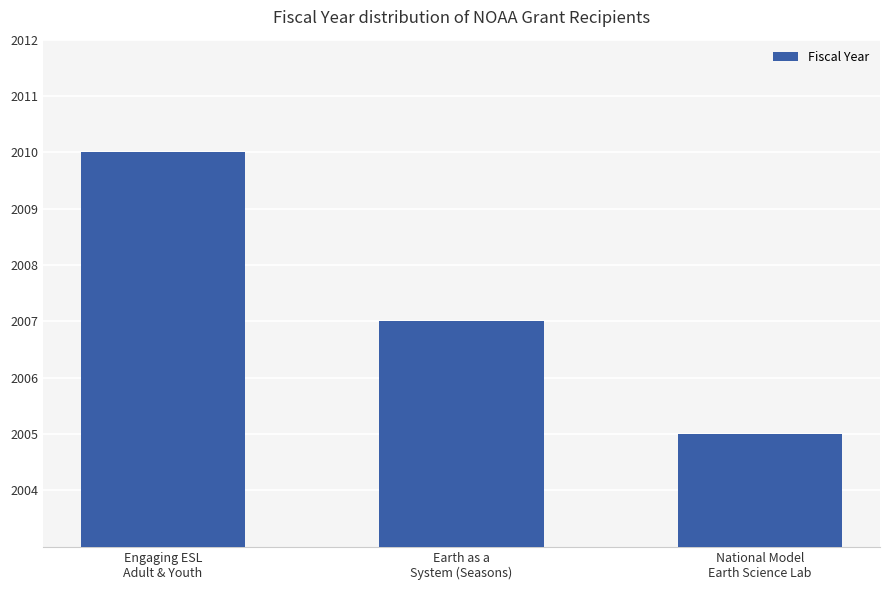

Reading left to right, extract all data points from this chart.

2010	2007	2005